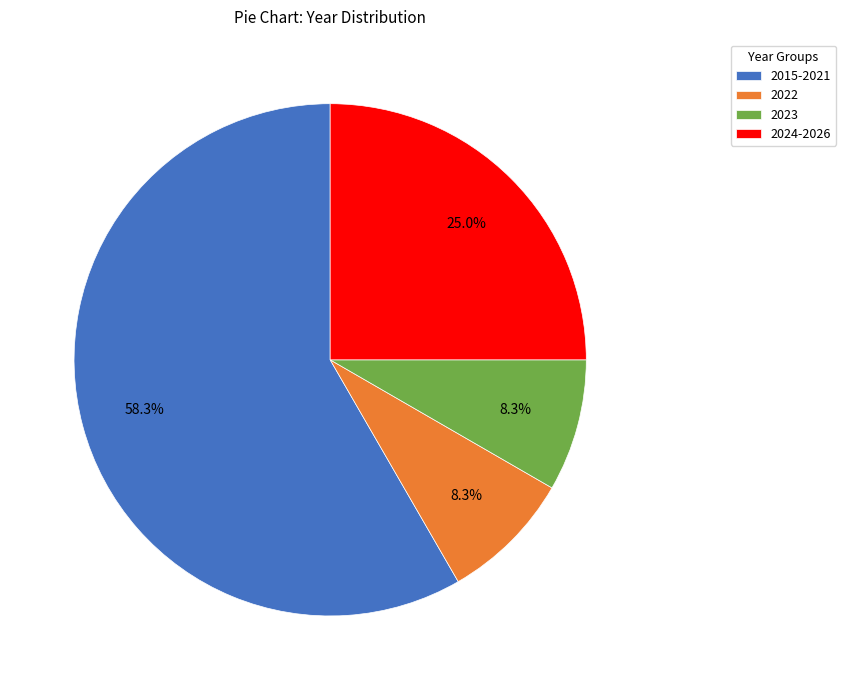

What percentage do 2015-2021 and 2023 together represent?

66.7%